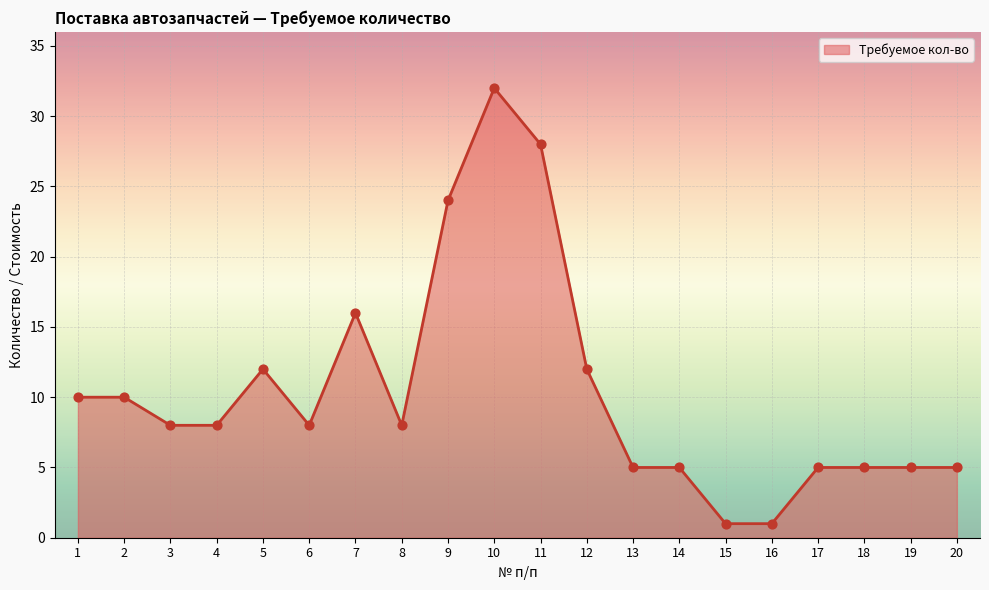

What is the ratio of the value at 4 to the value at 8?

1.0